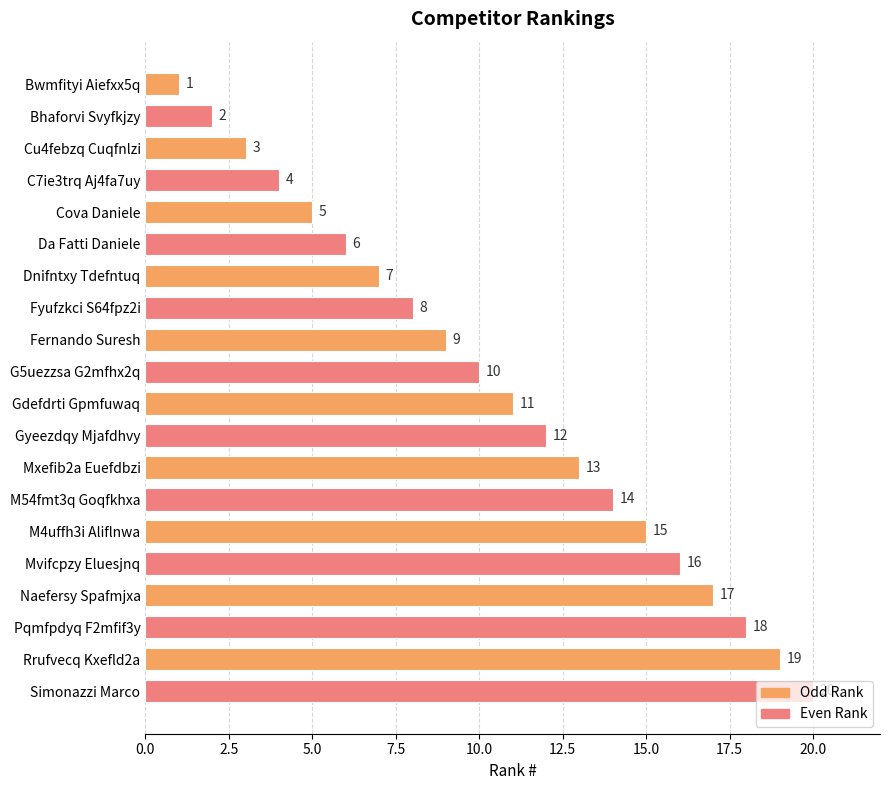

Is it true that the value at Da Fatti Daniele is 11?

False